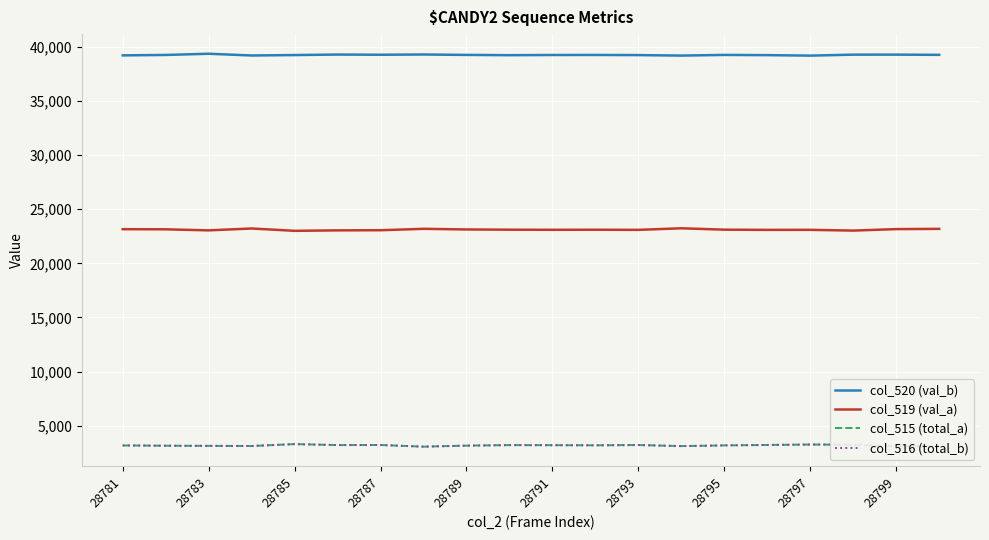

What is the minimum value shown in the chart?

3079